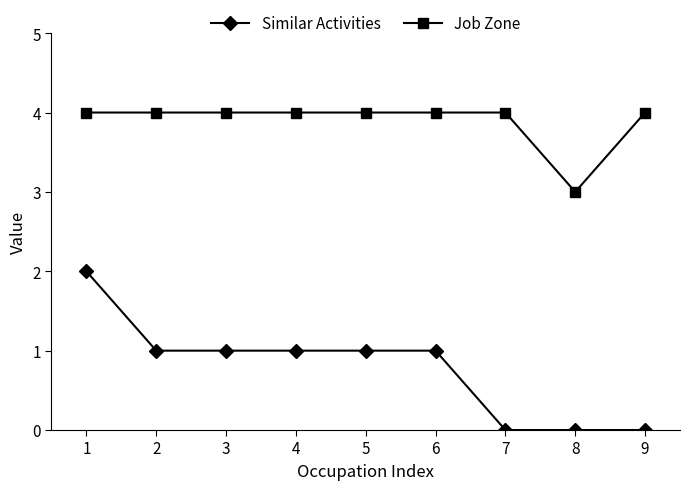

What is the value of the Job Zone point at the 7th from the left?

4